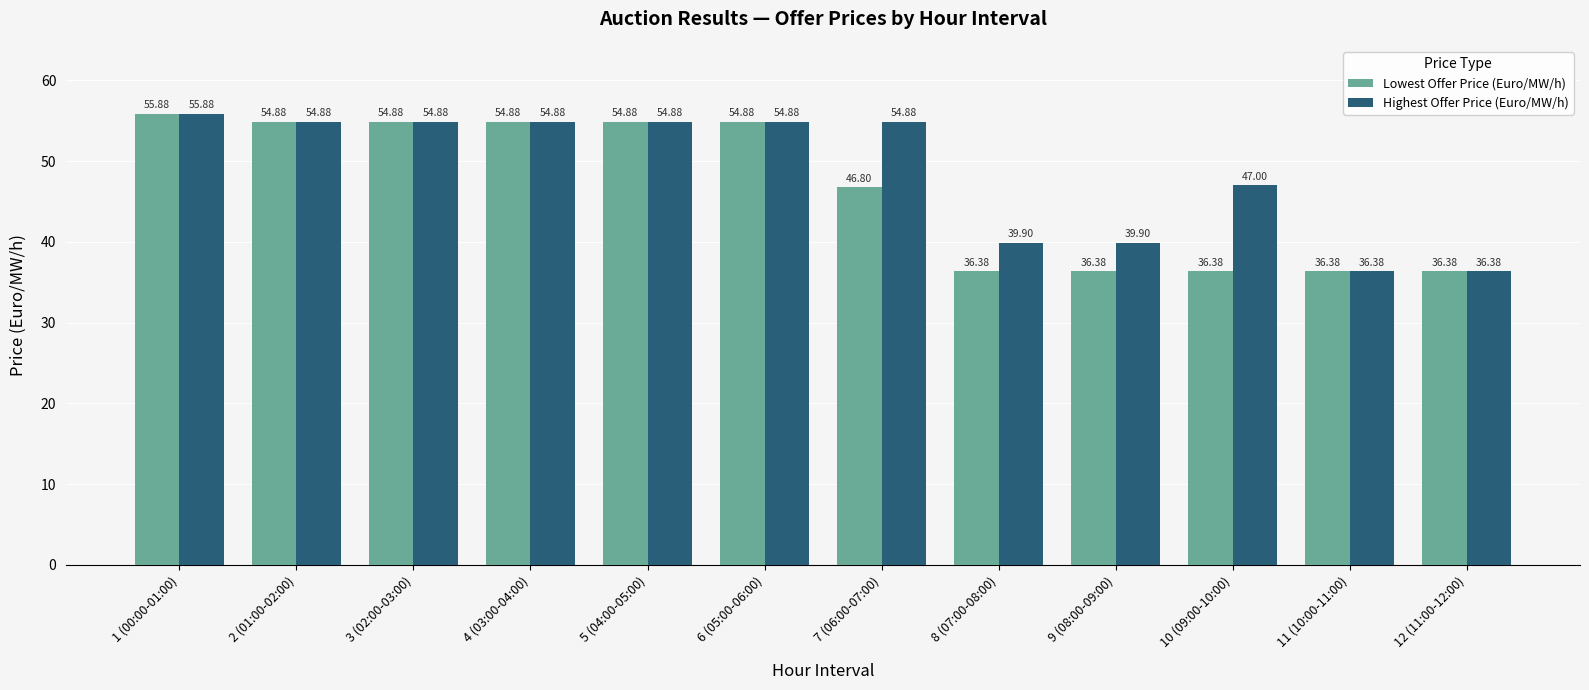

What value does the Lowest Offer Price (Euro/MW/h) series have at 1 (00:00-01:00)?

55.9